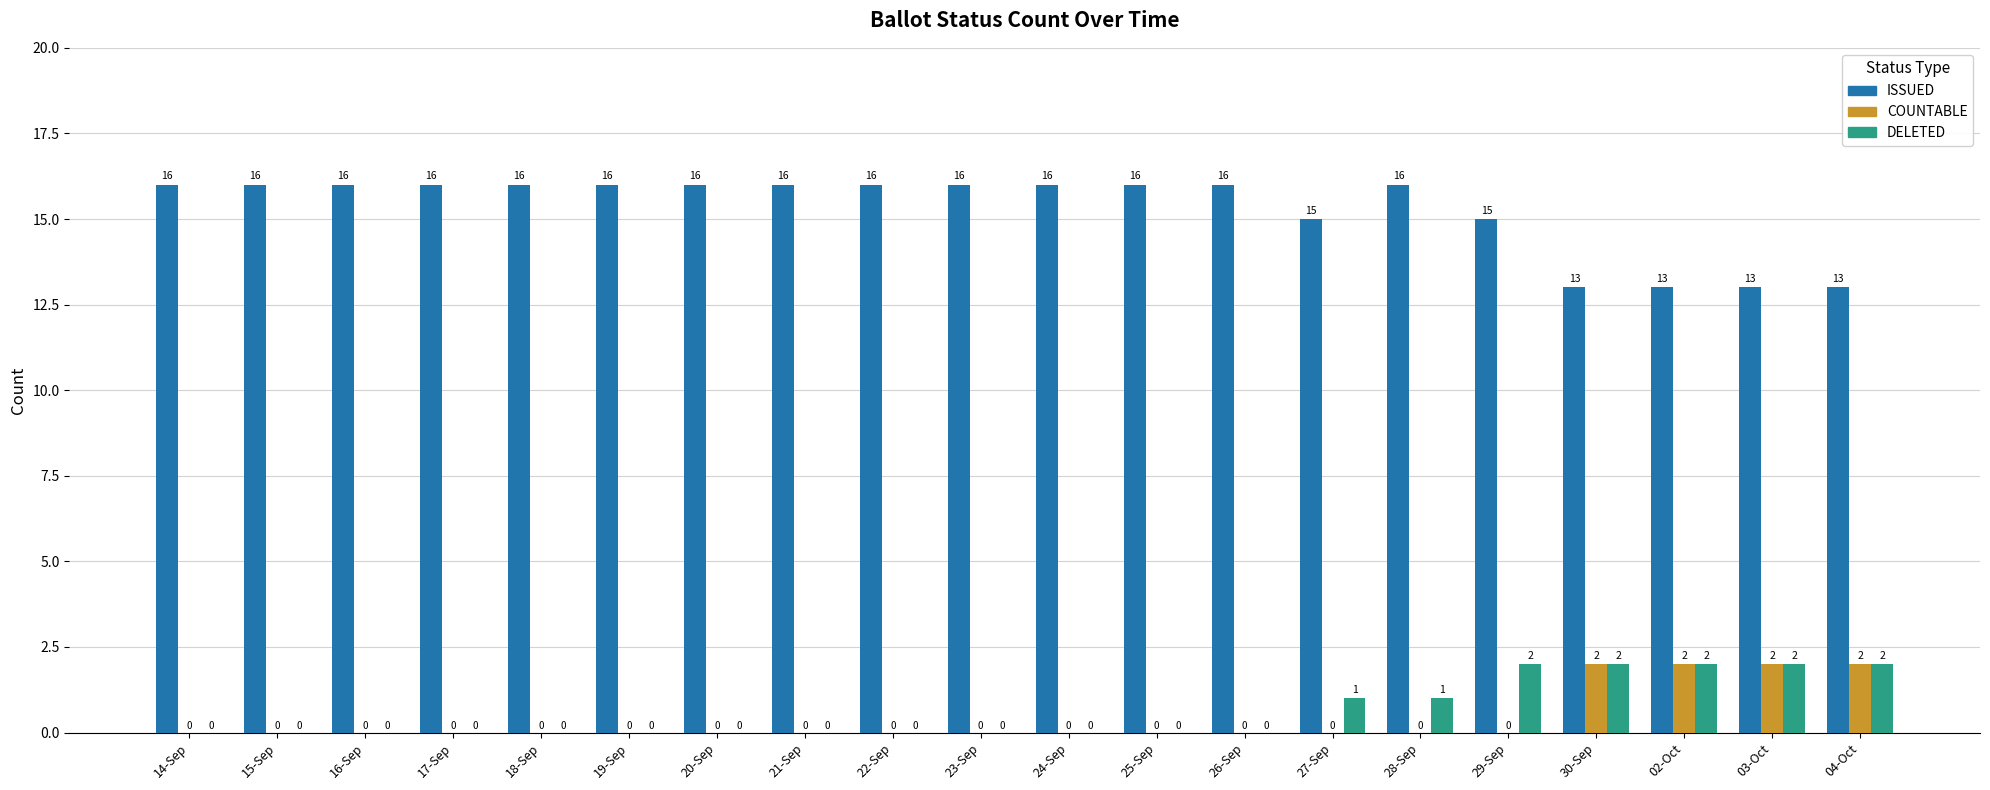

Is the value of ISSUED at 27-Sep greater than the value of DELETED at 20-Sep?

Yes